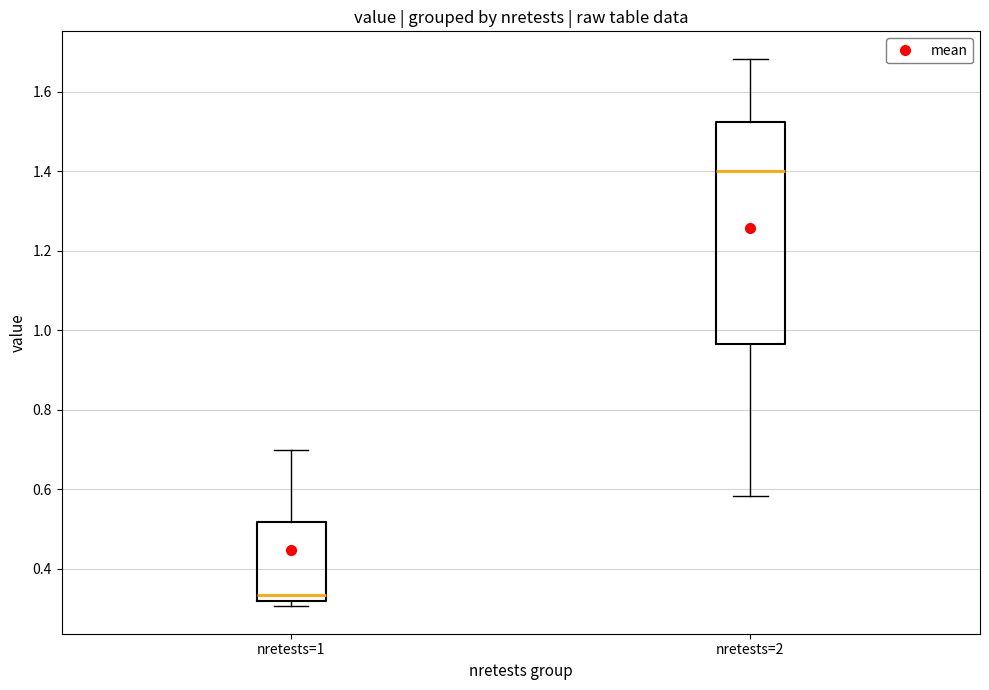

Which box's median line is the lowest?

nretests=1